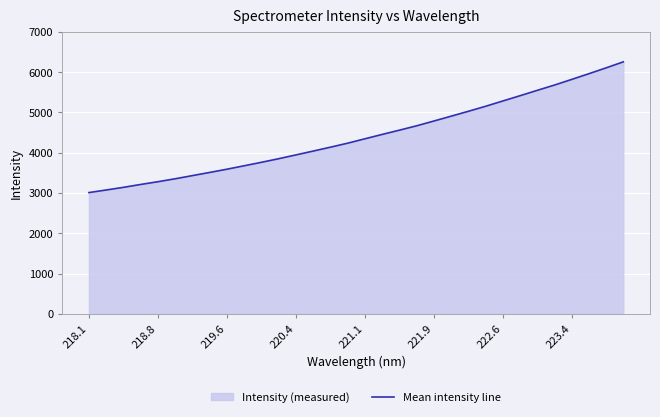

Where does the data first go above 4344?

221.1